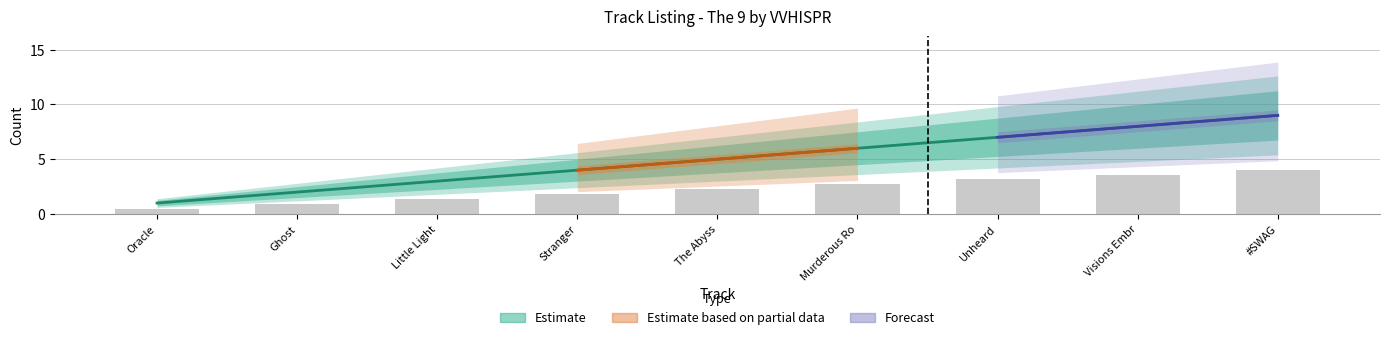

Which has a higher value, Oracle or The Abyss?

The Abyss